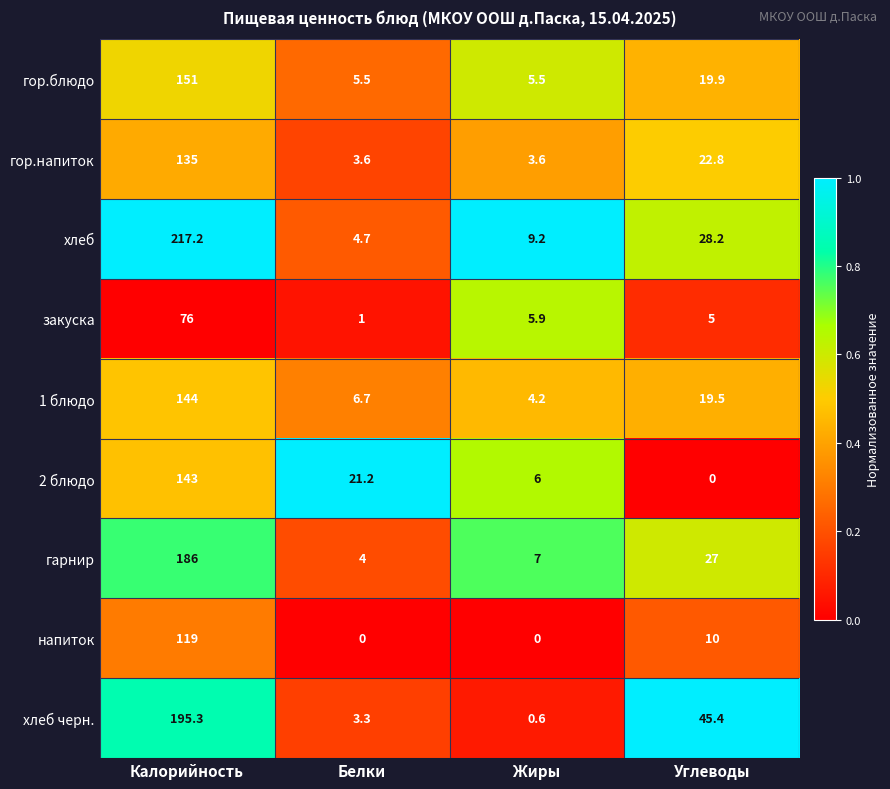

What is the maximum value for 2 блюдо?

143.0